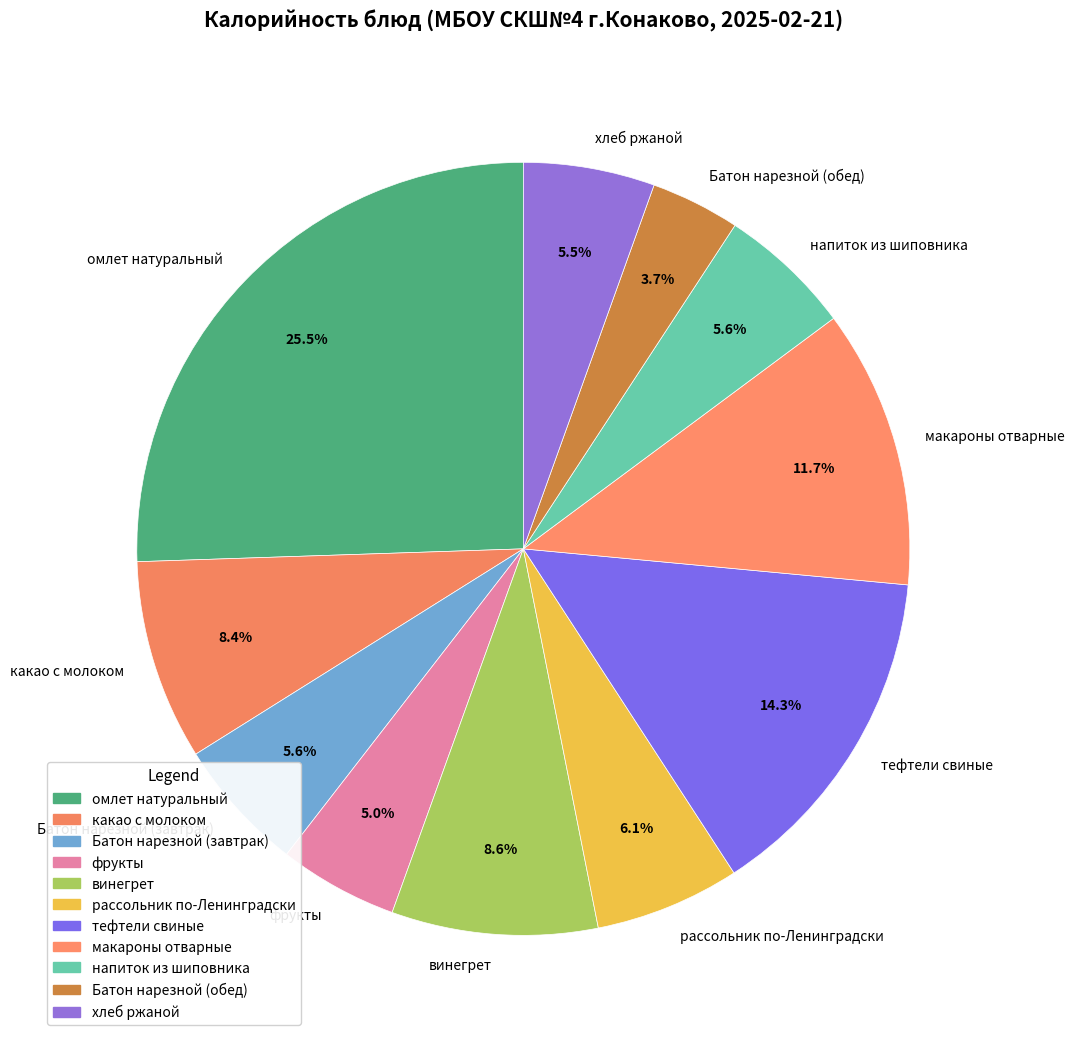

What is the largest slice in the pie chart?

омлет натуральный